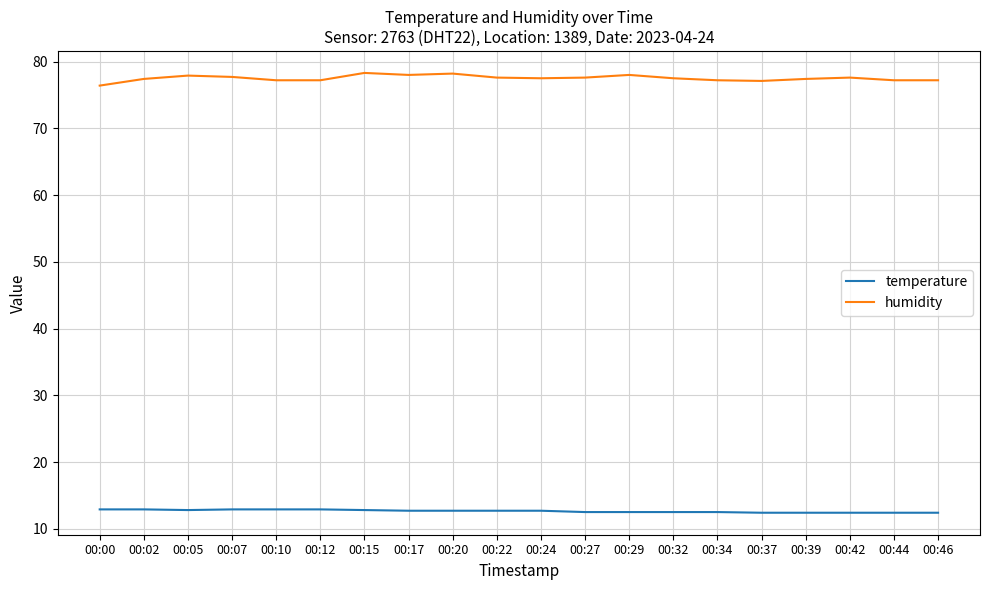

What is the smallest value displayed?

12.4